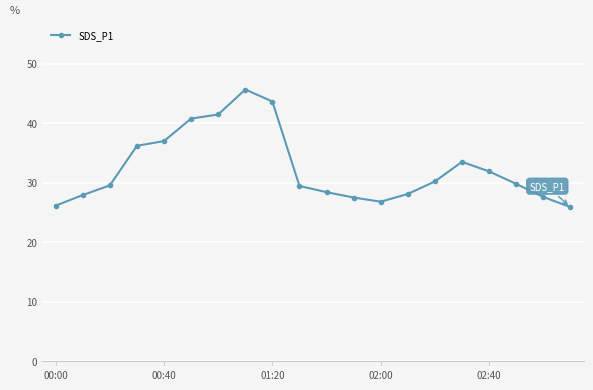

What is the value of the 11th point from the left?

28.4